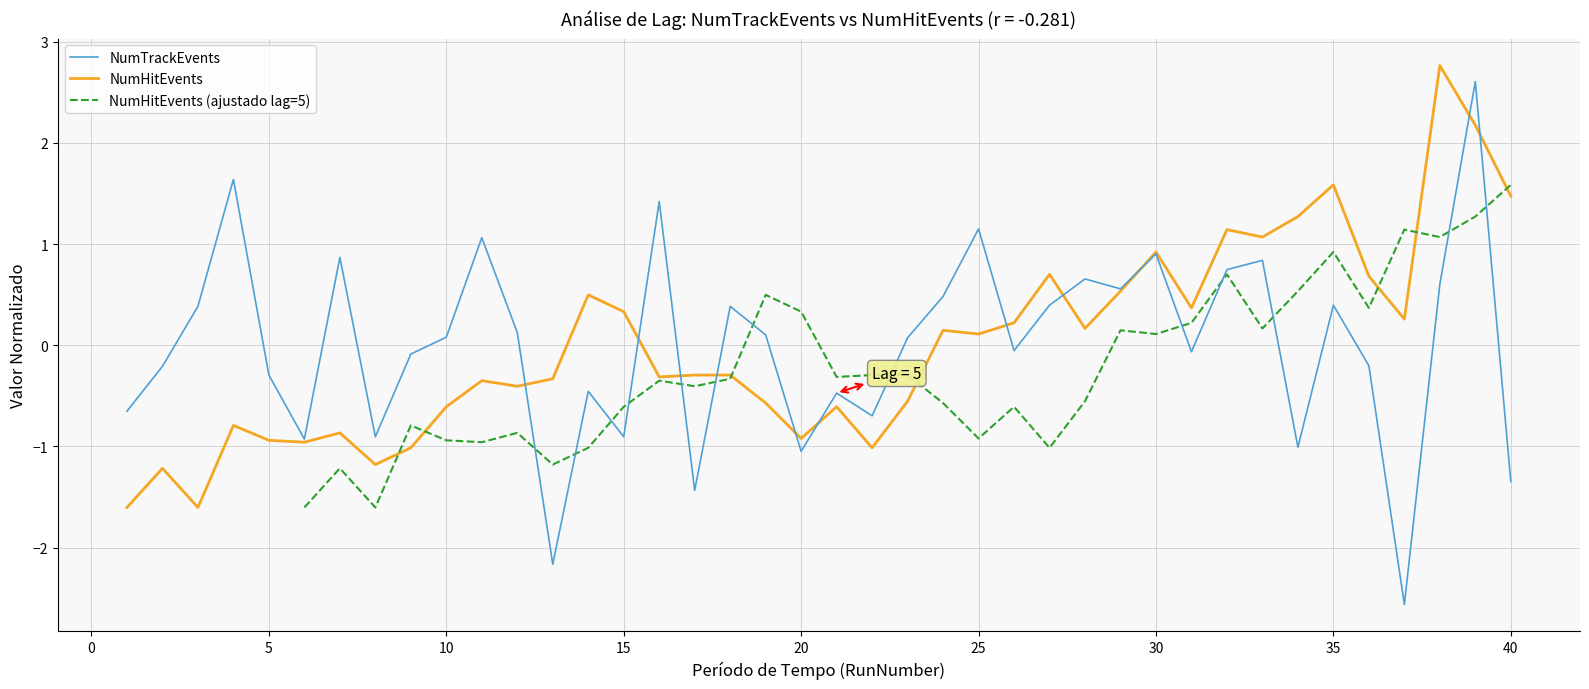

What is the highest value of the NumTrackEvents series?

2.6